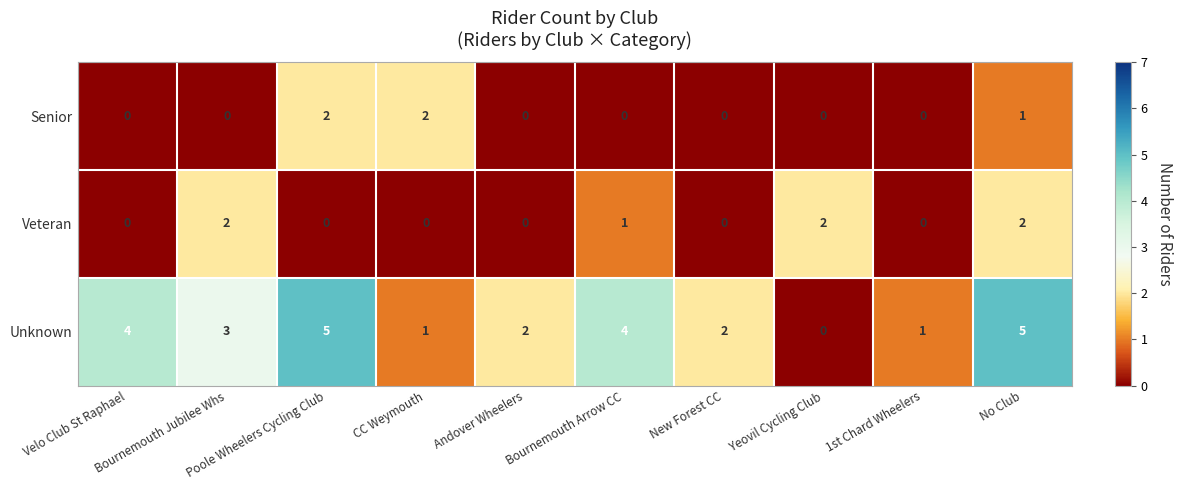

How many Senior values are between 0 and 1?

8